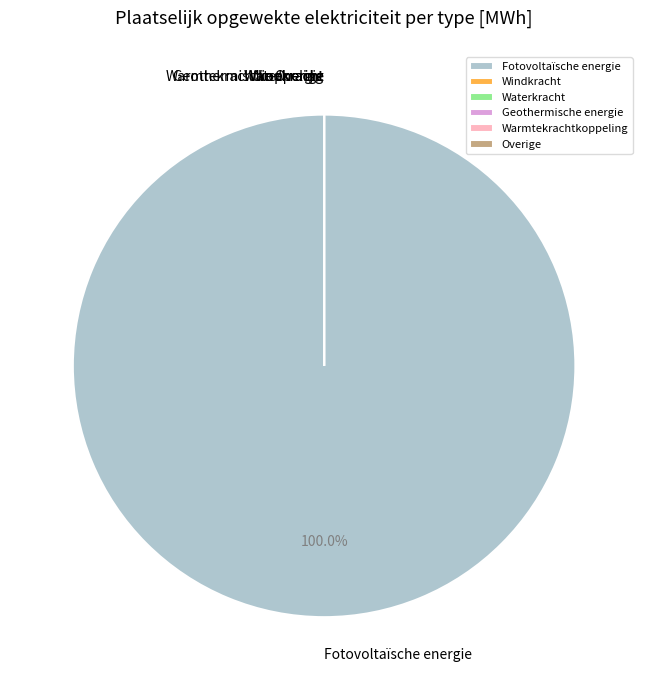

To the nearest percent, what is the average slice percentage?

17%